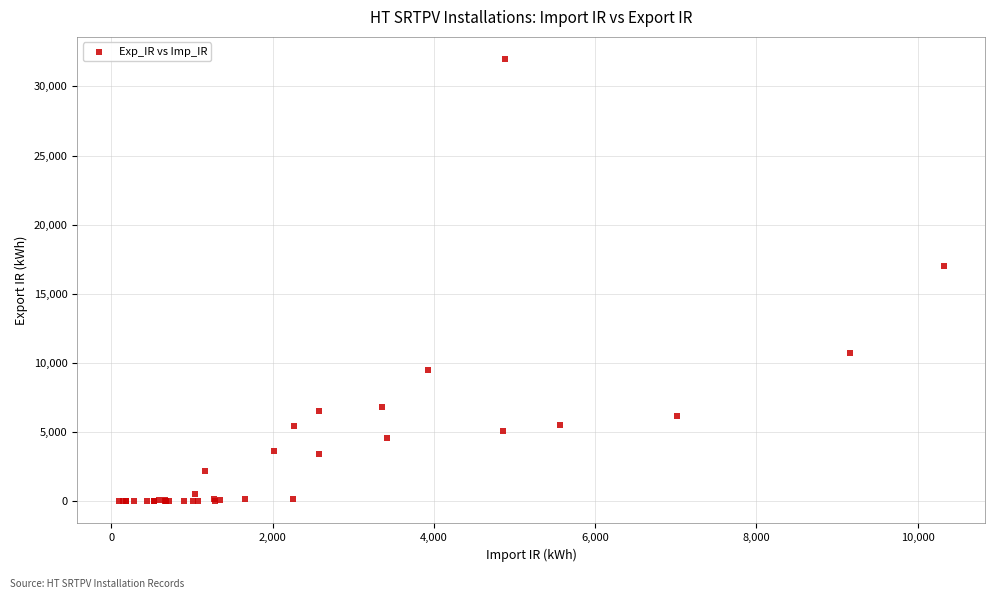

What Y value in the scatter plot is closest to 15988?

16982.2